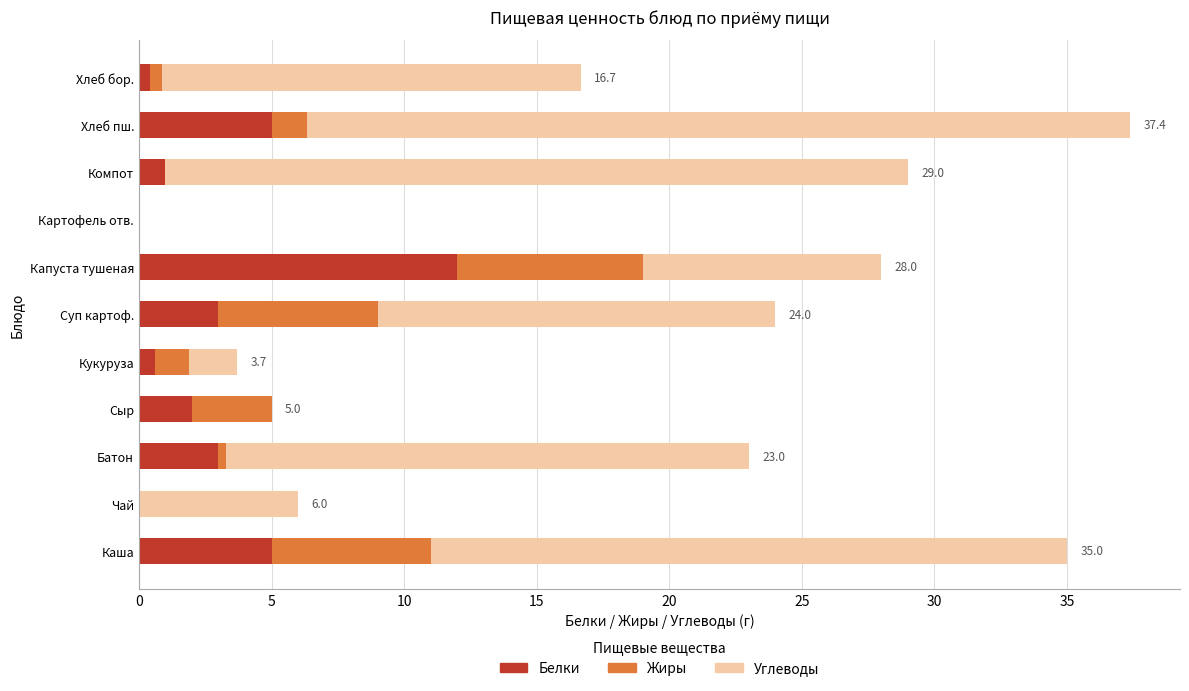

The value of Белки at Сыр is 2.0. True or false?

True